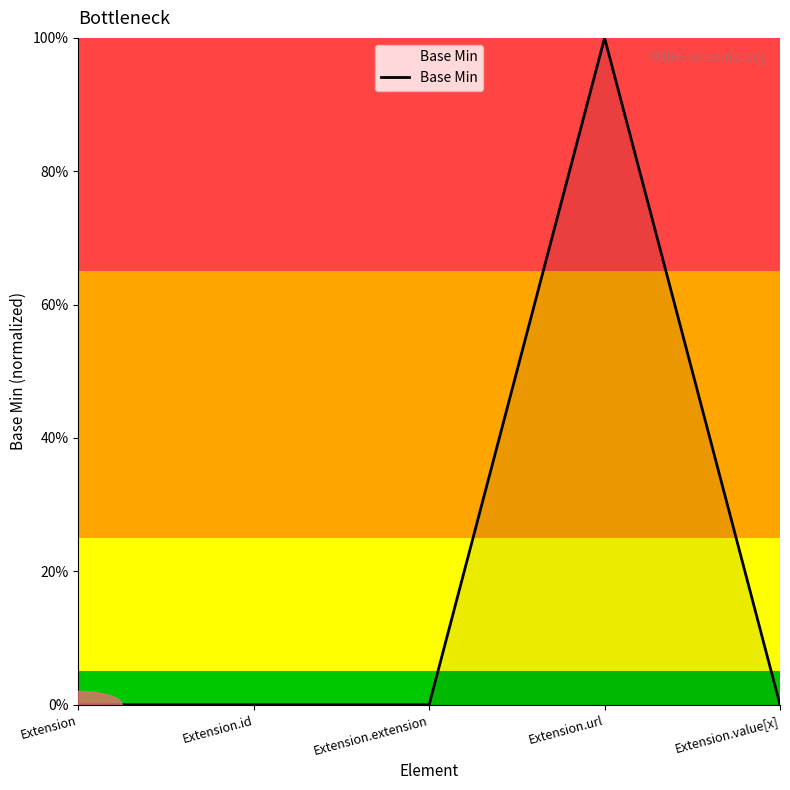

Does the chart have visible grid lines?

No